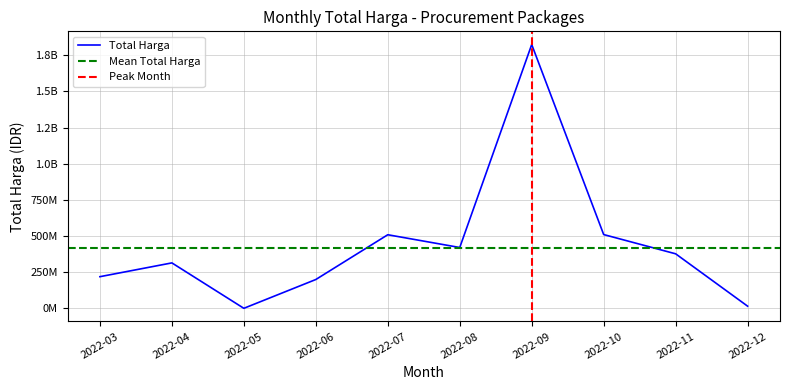

Reading left to right, what are all the values shown in this chart?

2022-03=218733745	2022-04=314121780	2022-05=0	2022-06=199200000	2022-07=508825000	2022-08=420593000	2022-09=1824559000	2022-10=510043150	2022-11=376940000	2022-12=14750000